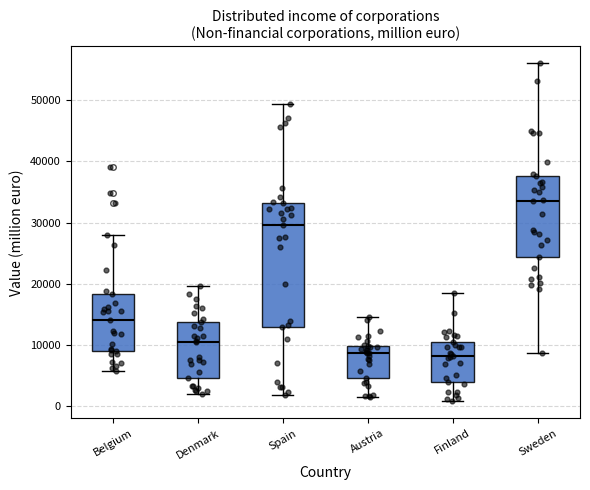

Reading left to right, read every box against the y-axis: the position of its median line, the range the box covers, and the ends of its whiskers. The values are not printed on the chart, so give them approximately, as read against the axis.

Belgium: median 14000, box 9000 to 18000, whiskers 6000 to 28000
Denmark: median 10000, box 5000 to 14000, whiskers 2000 to 20000
Spain: median 30000, box 13000 to 33000, whiskers 2000 to 49000
Austria: median 9000, box 5000 to 10000, whiskers 1000 to 15000
Finland: median 8000, box 4000 to 11000, whiskers 1000 to 18000
Sweden: median 33000, box 24000 to 38000, whiskers 9000 to 56000